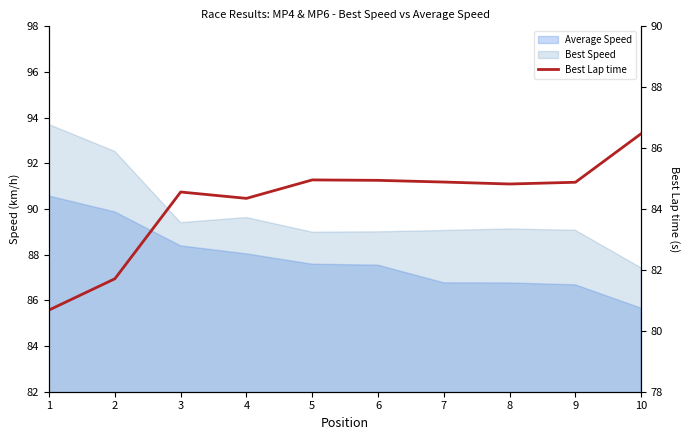

What is the sum of all values?

842.3